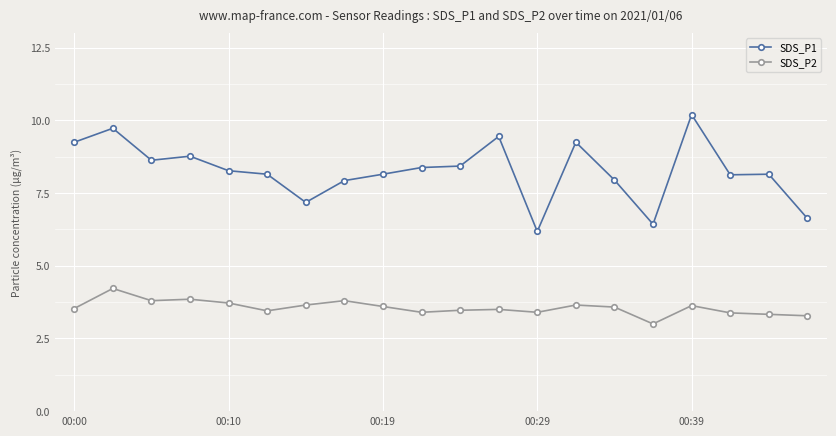

What is the difference between the maximum and second lowest values in the SDS_P2 series?

0.9